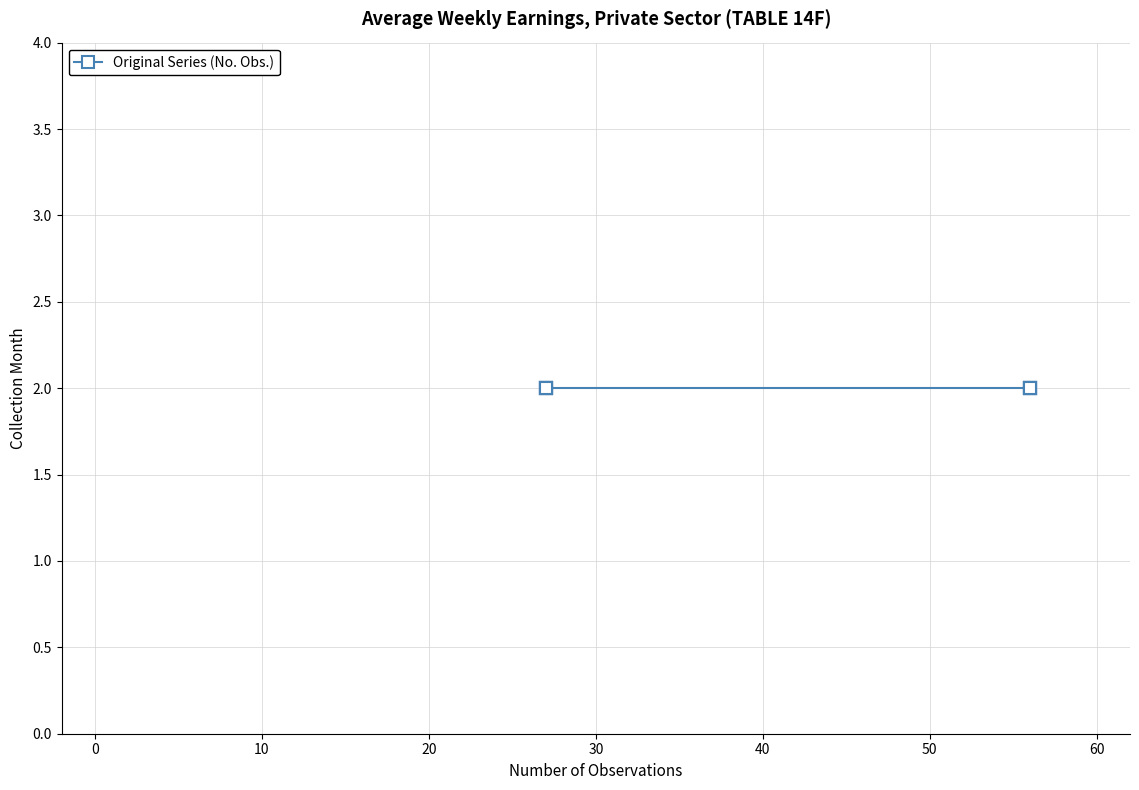

Is this an area chart (filled region under the line)?

No